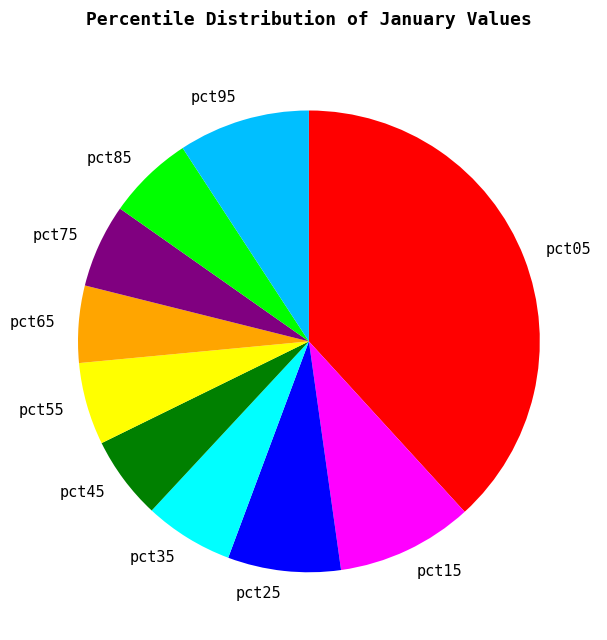

How many slices are in this pie chart?

10